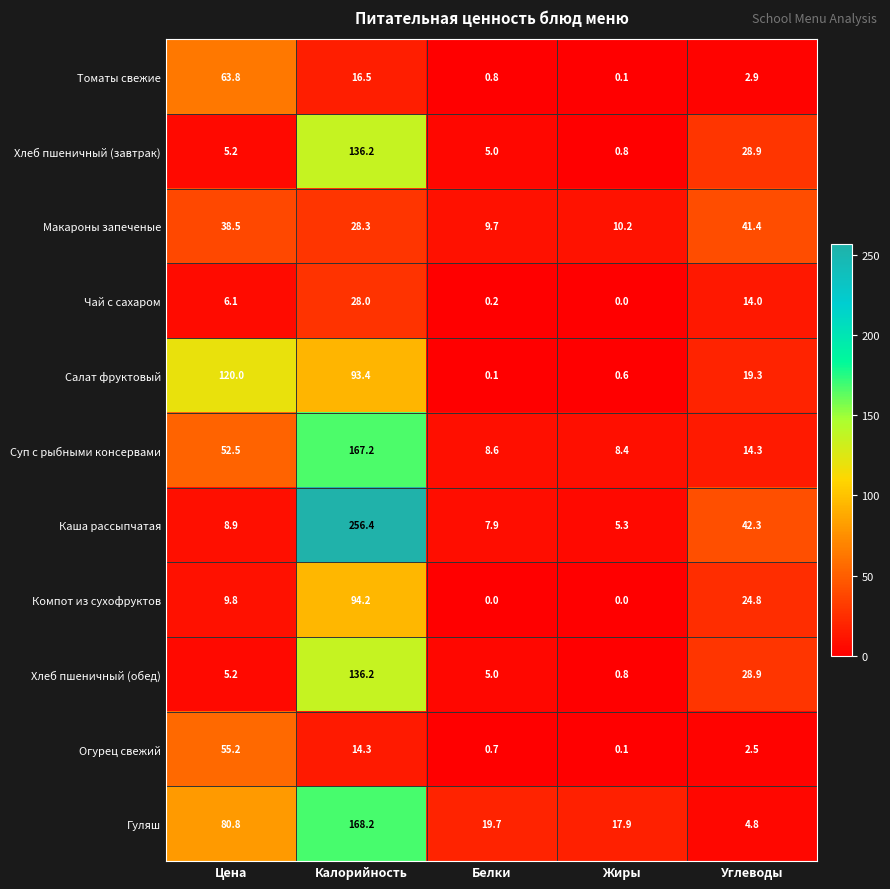

At which category is the sum across all series the highest?

Калорийность